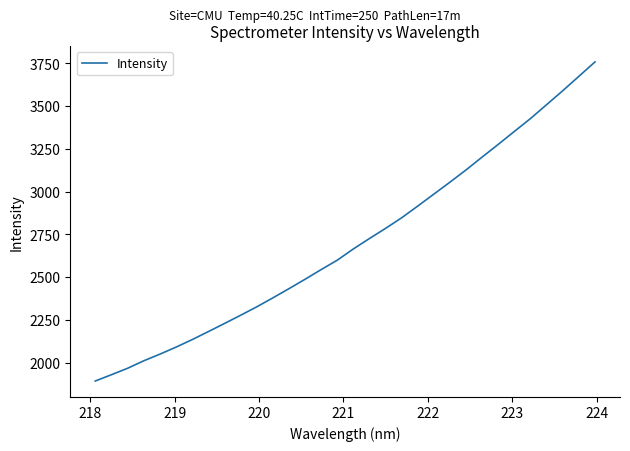

What is the maximum value shown in the chart?

3758.5